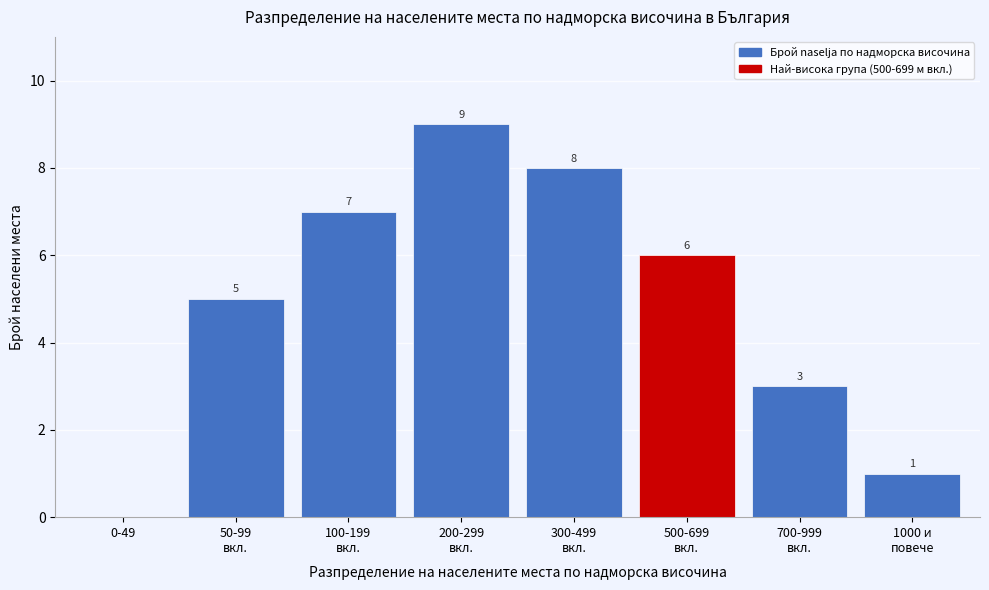

What is the maximum value shown in the chart?

9